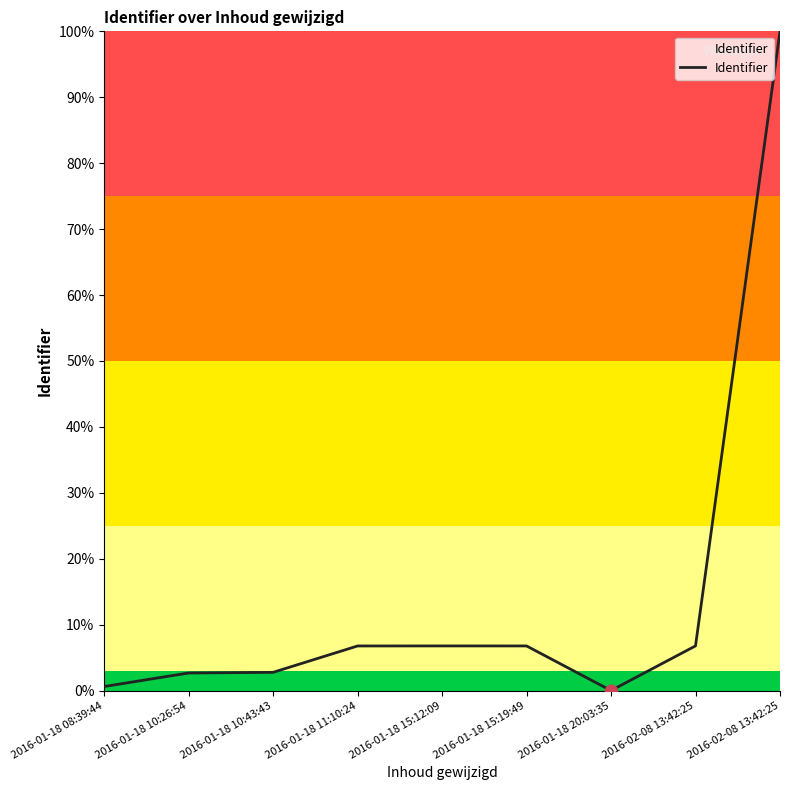

Which has a higher value, 2016-01-18 15:12:09 or 2016-01-18 10:26:54?

2016-01-18 15:12:09